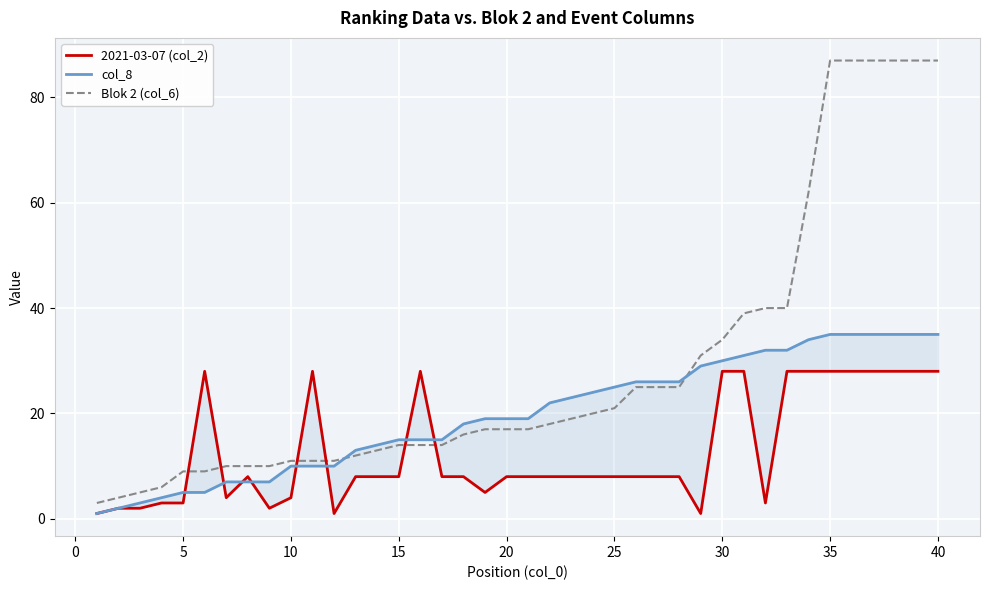

Count the number of categories in the chart.

40